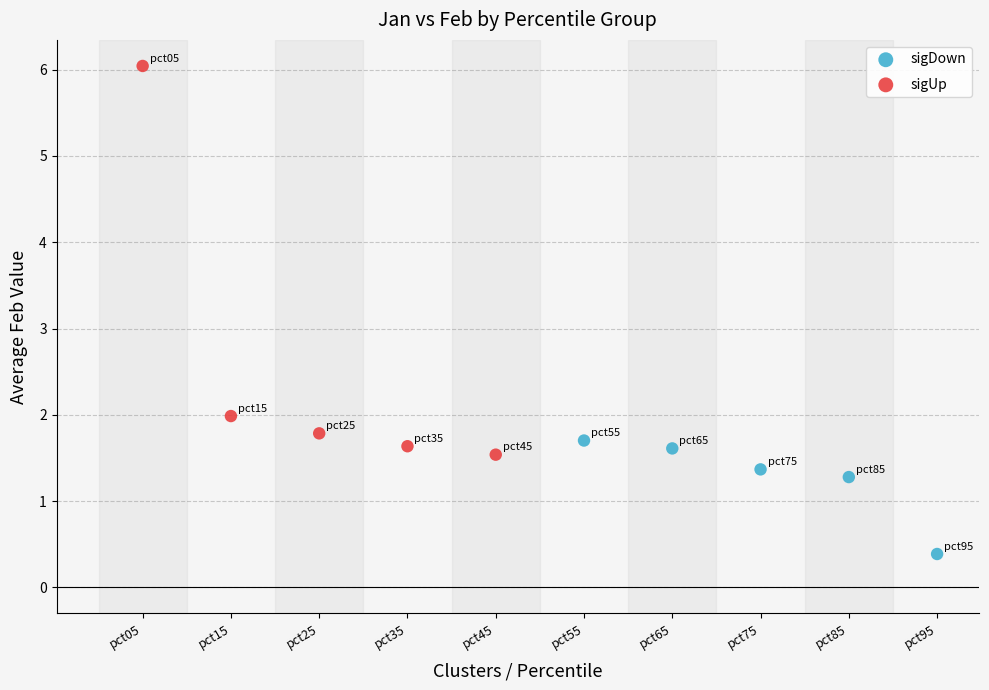

Which series reaches the maximum Y coordinate?

sigUp